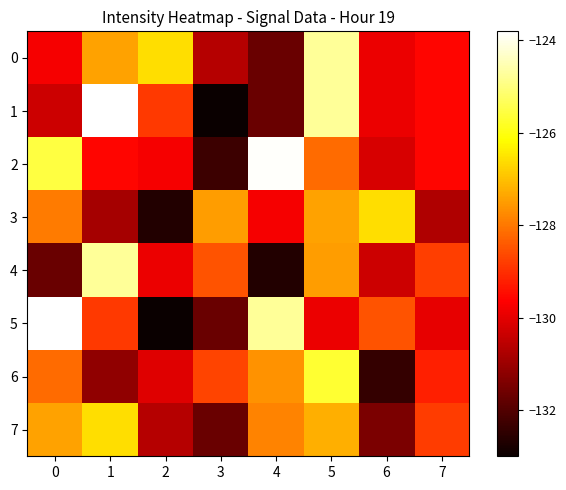

Which series changed the most between 1 and 5?

6